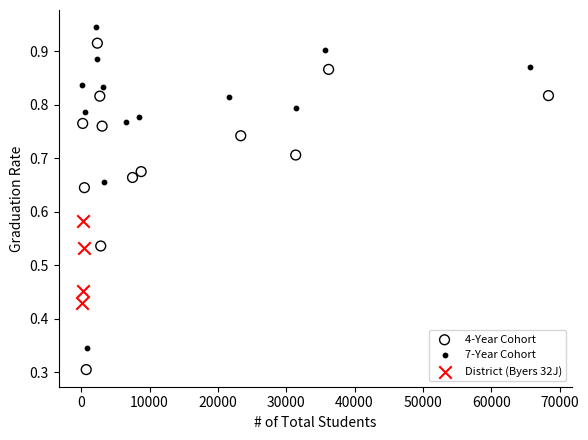

Which series reaches the maximum Y coordinate?

7-Year Cohort